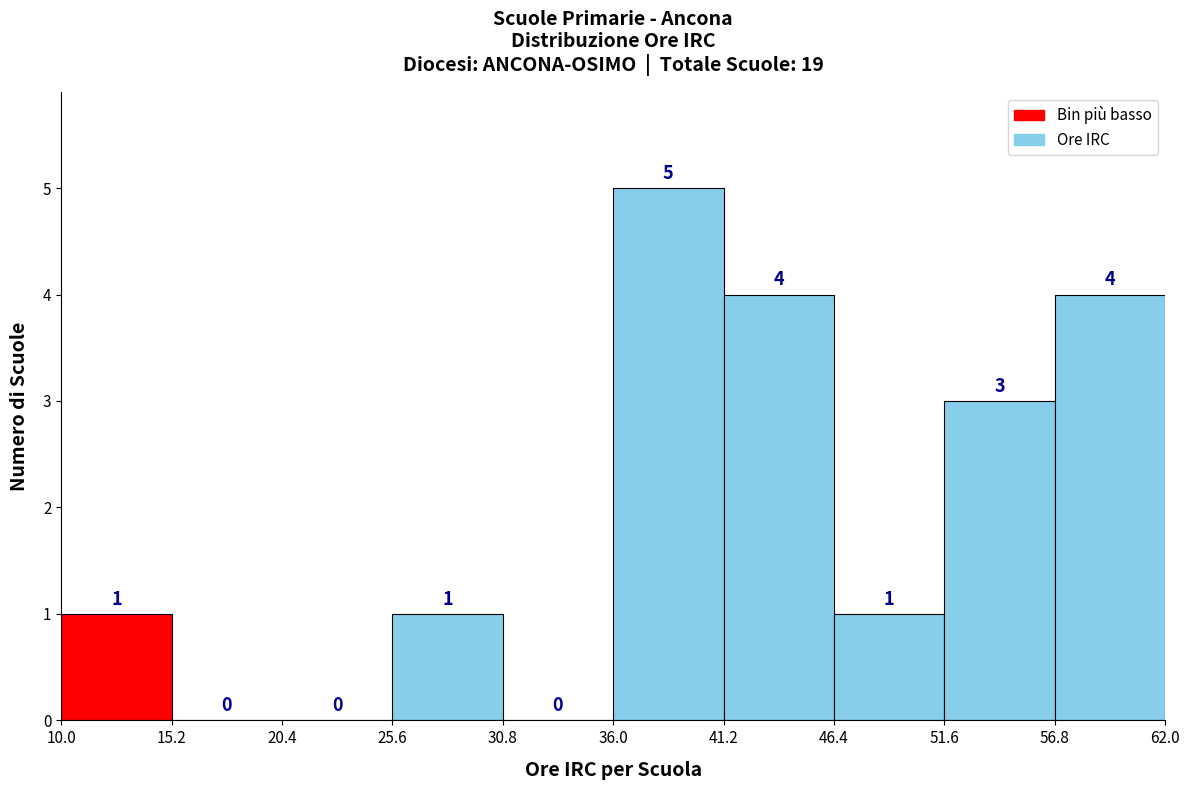

Reading left to right, transcribe this chart: for each bar, give the range it covers on the x-axis and its height.

10.0 to 15.2: 1
15.2 to 20.4: 0
20.4 to 25.6: 0
25.6 to 30.8: 1
30.8 to 36.0: 0
36.0 to 41.2: 5
41.2 to 46.4: 4
46.4 to 51.6: 1
51.6 to 56.8: 3
56.8 to 62.0: 4